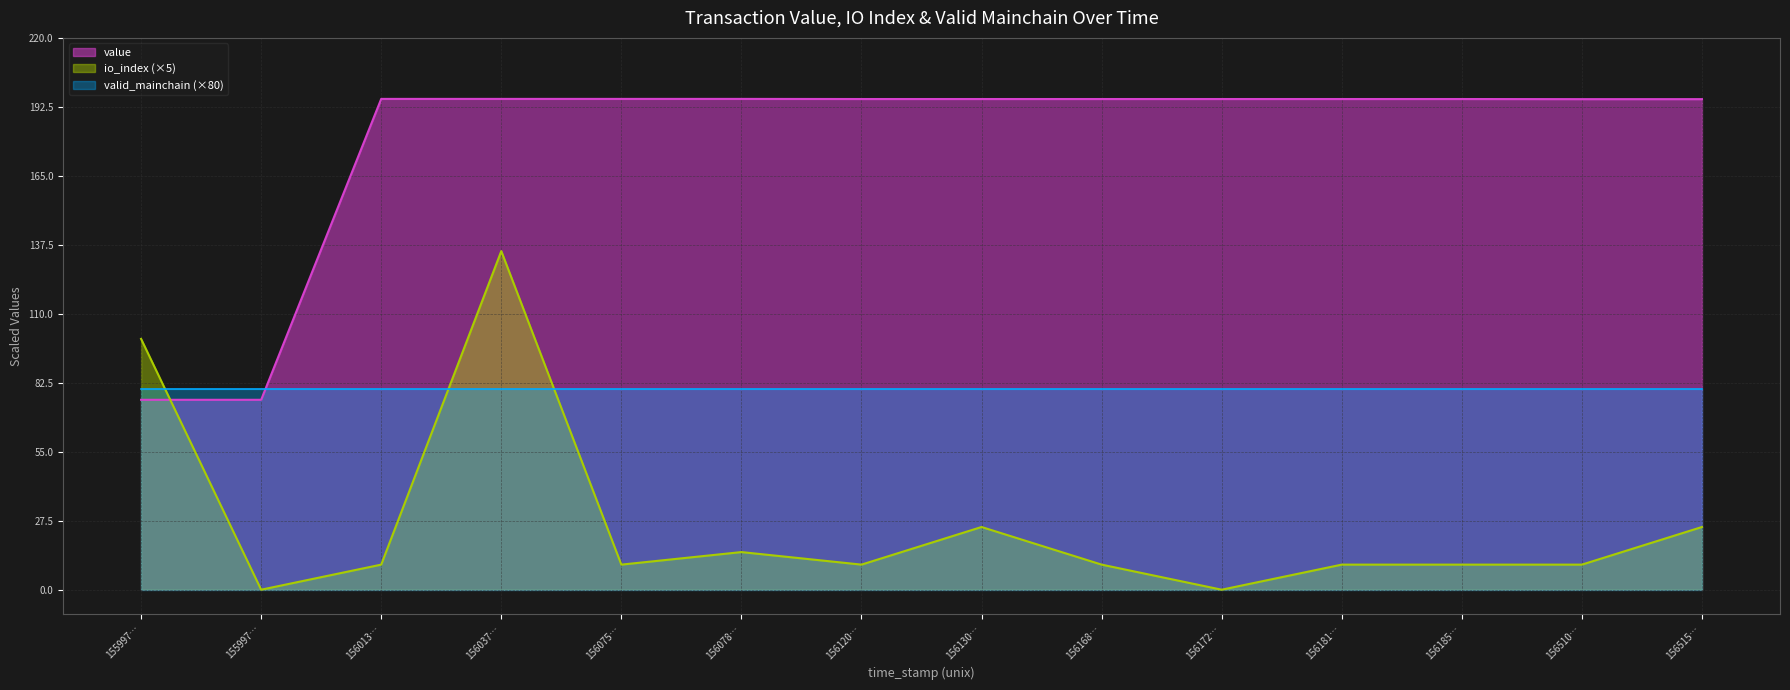

At which label is io_index closest to 67?

155997…